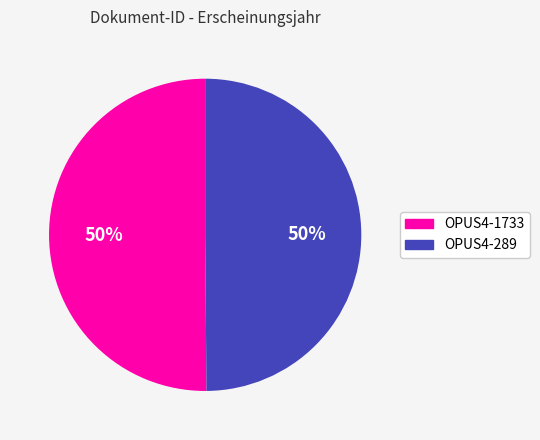

To the nearest percent, what portion does OPUS4-1733 represent?

50%